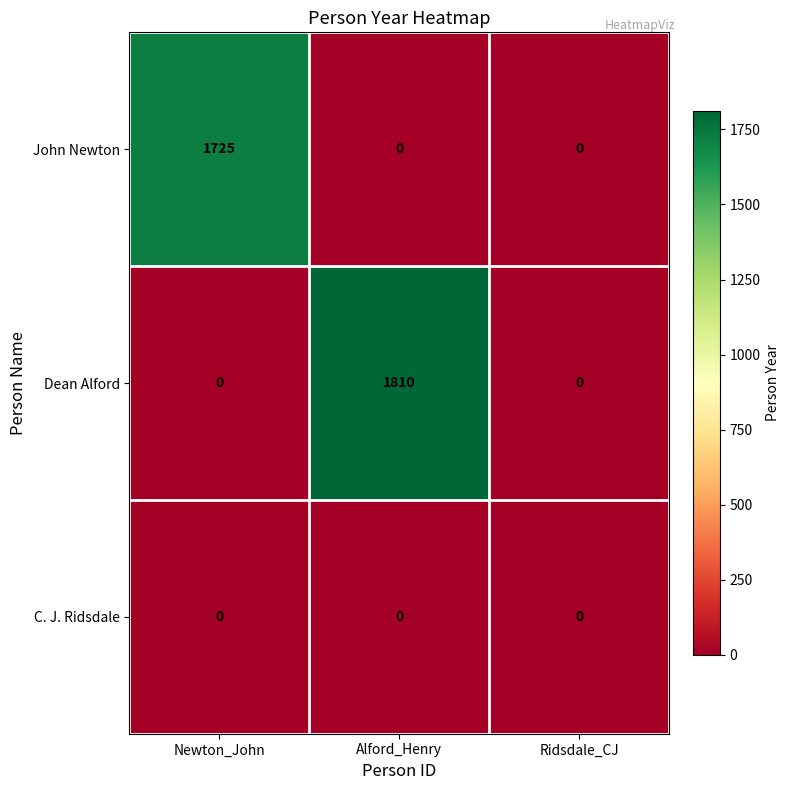

Is it true that Dean Alford equals 0 at Newton_John?

True